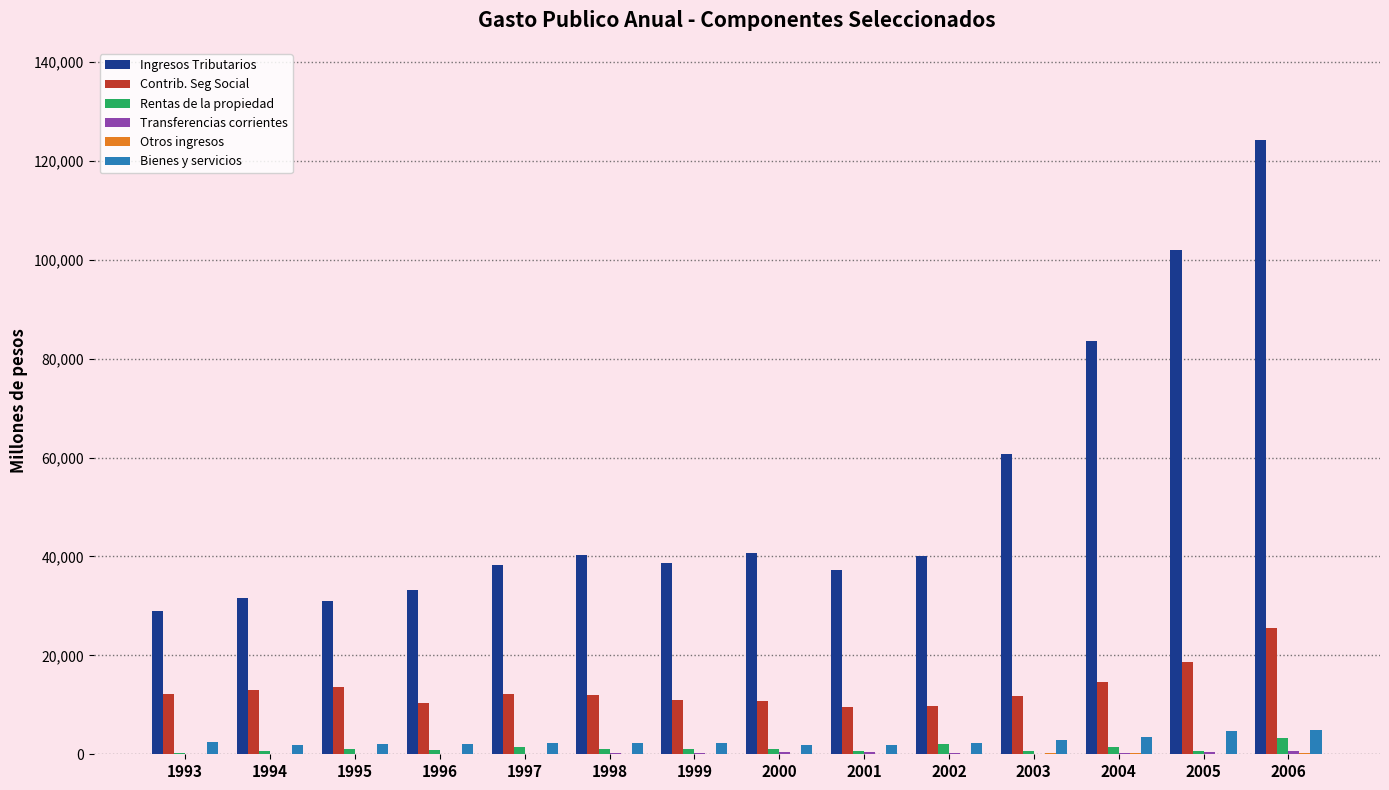

At which category is the sum across all series the highest?

2006